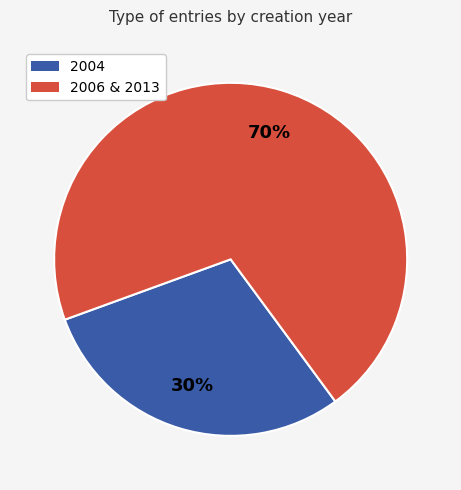

Is there a majority slice in this chart?

Yes